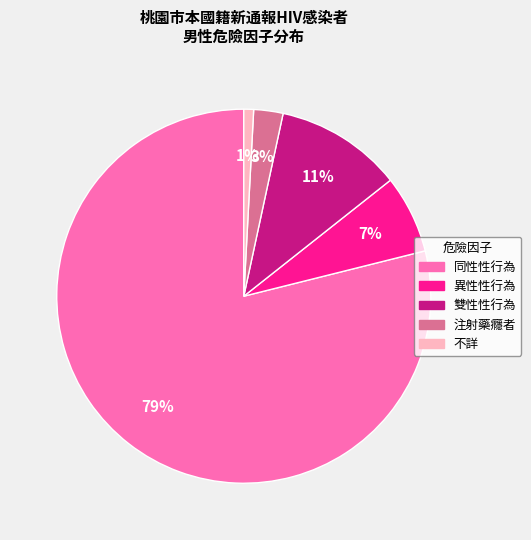

Rank the categories by value from highest to lowest.

同性性行為, 雙性性行為, 異性性行為, 注射藥癮者, 不詳